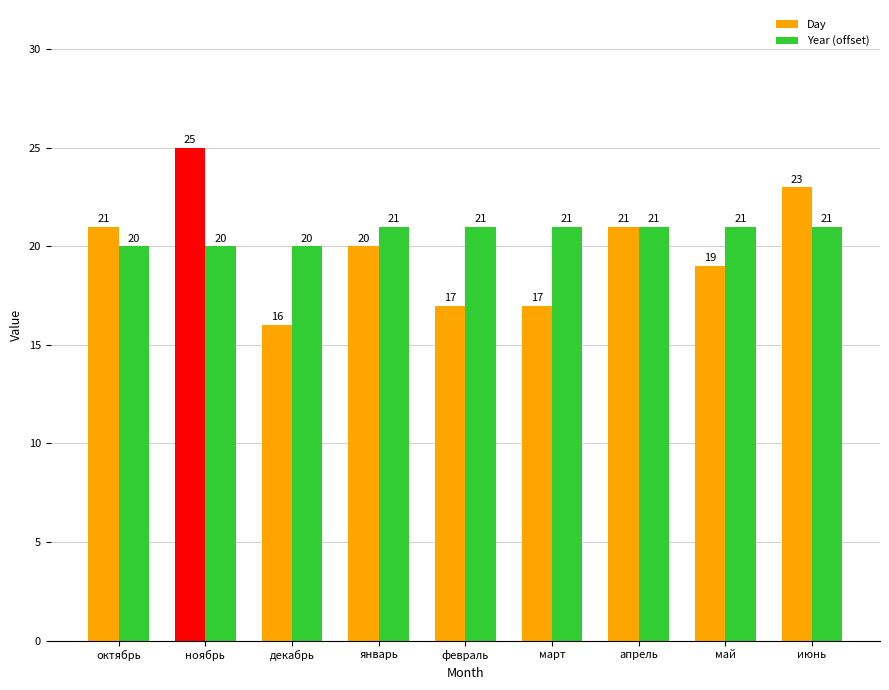

At which category is the sum across all series the highest?

ноябрь